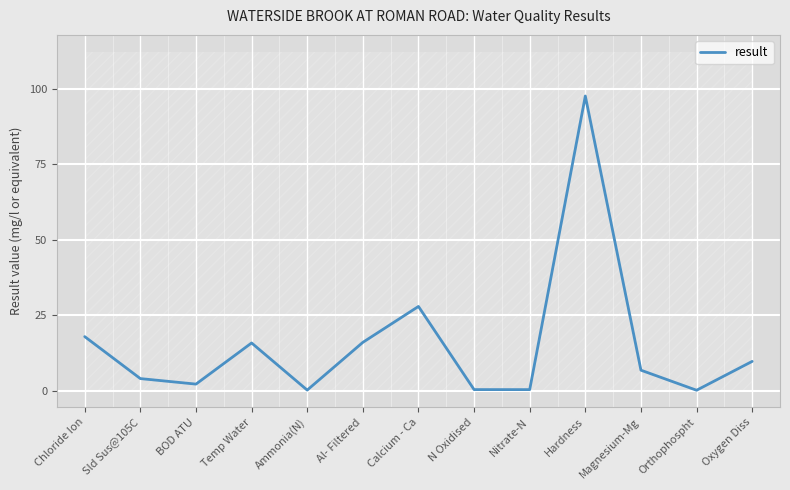

Where does the data first go above 6?

Chloride Ion